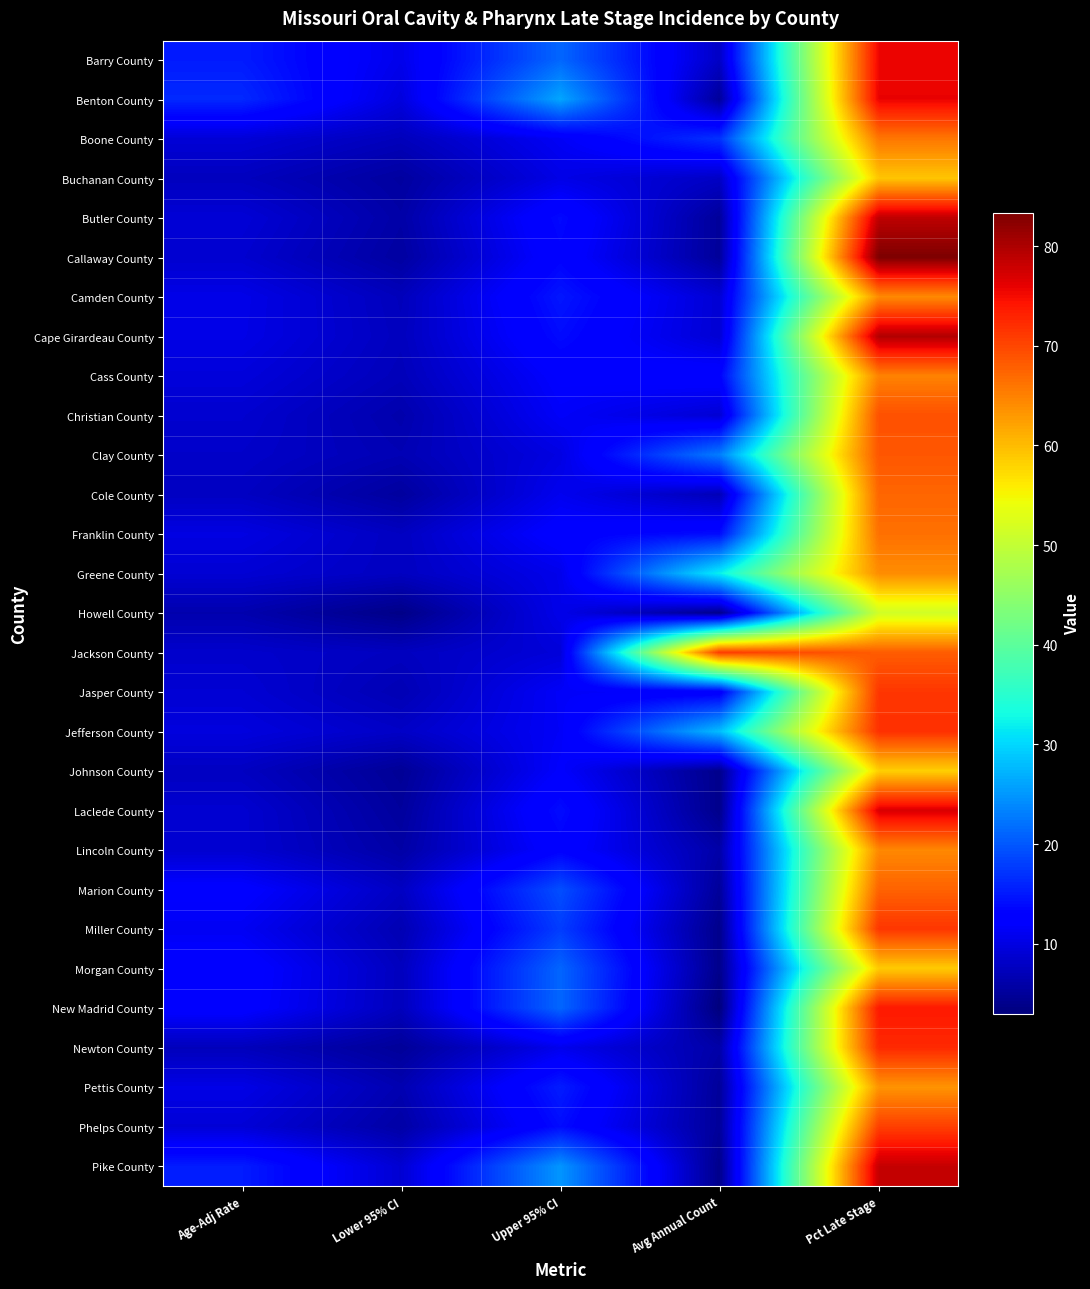

Rank the series at Pct Late Stage from highest to lowest value.

Callaway County, Cape Girardeau County, Butler County, Pike County, Laclede County, Benton County, Barry County, New Madrid County, Newton County, Jefferson County, Jasper County, Miller County, Phelps County, Christian County, Clay County, Jackson County, Marion County, Cole County, Franklin County, Boone County, Cass County, Lincoln County, Camden County, Greene County, Pettis County, Buchanan County, Morgan County, Johnson County, Howell County